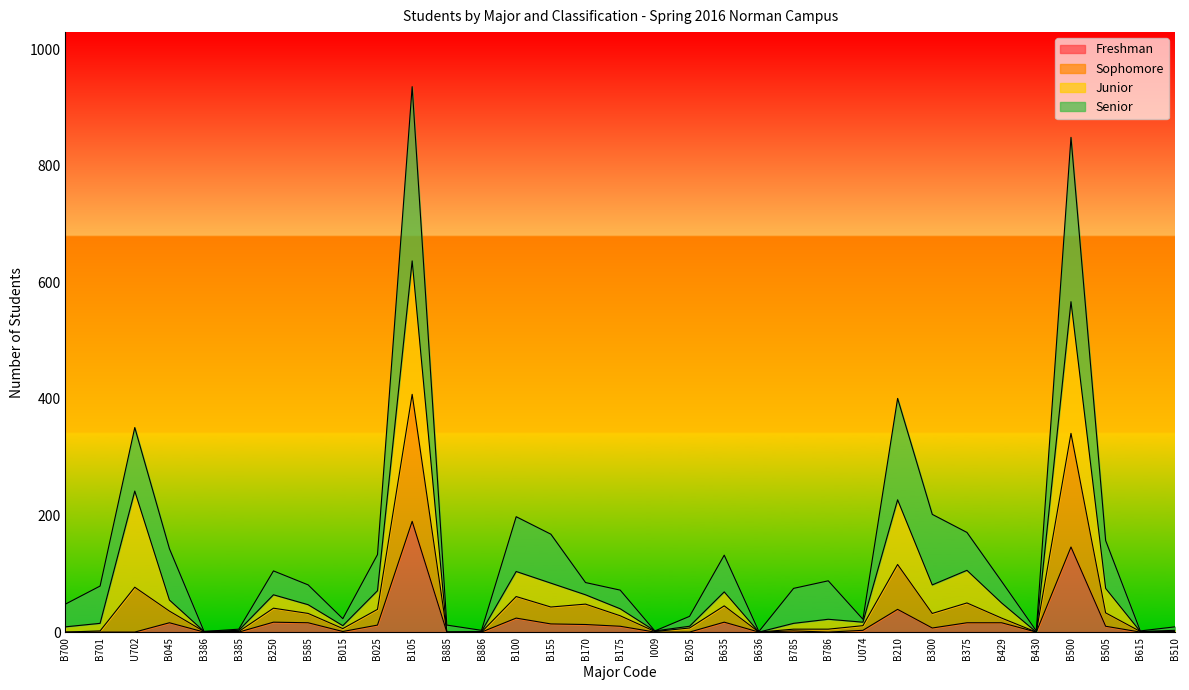

At which category does Sophomore reach its first local peak?

U702